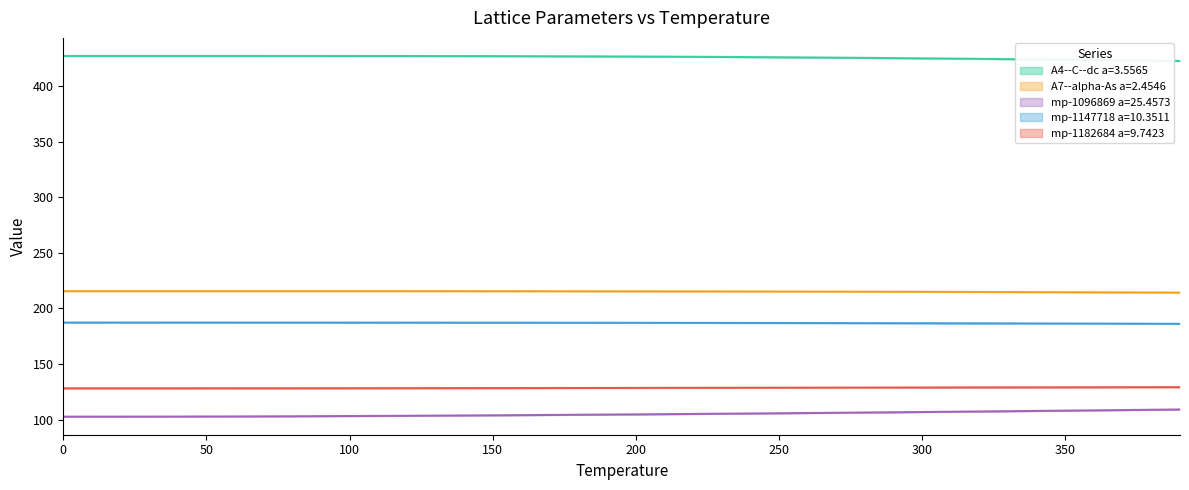

Which series has the widest spread of values?

mp-1096869 a=25.4573